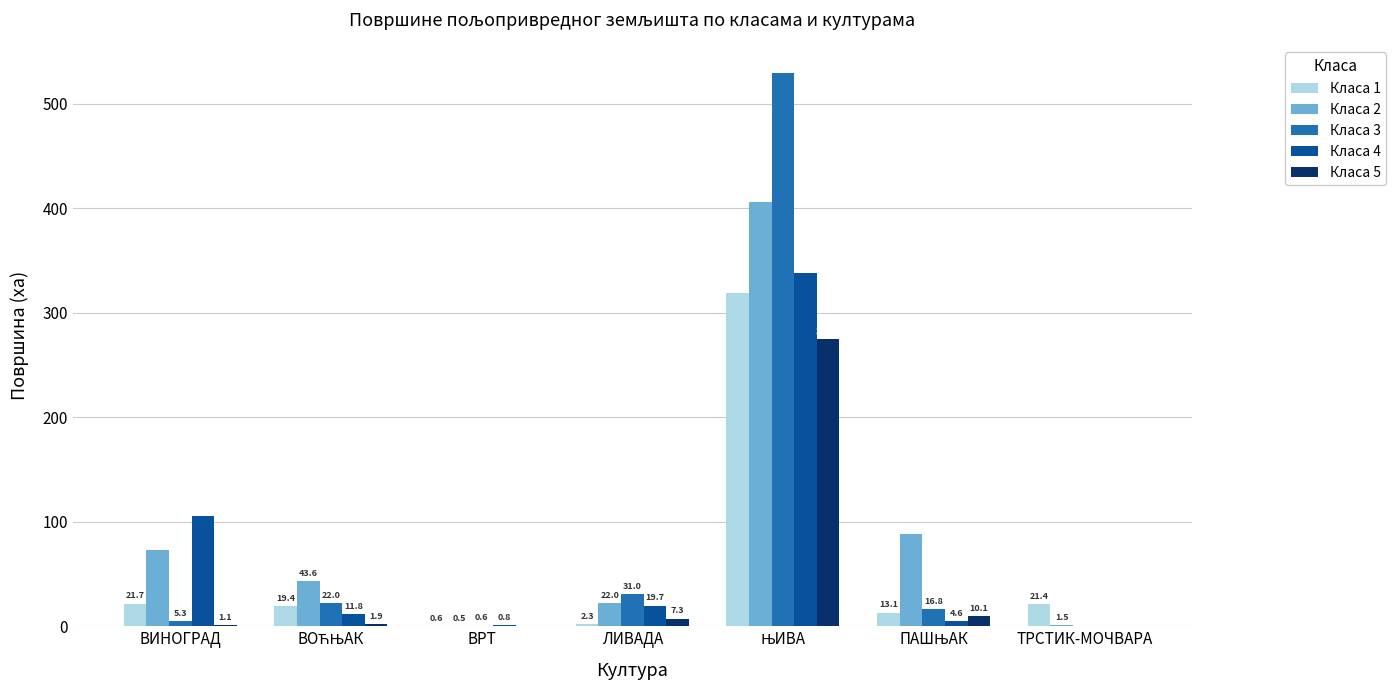

Is the value of Класа 2 at ВИНОГРАД greater than the value of Класа 4 at ЛИВАДА?

Yes